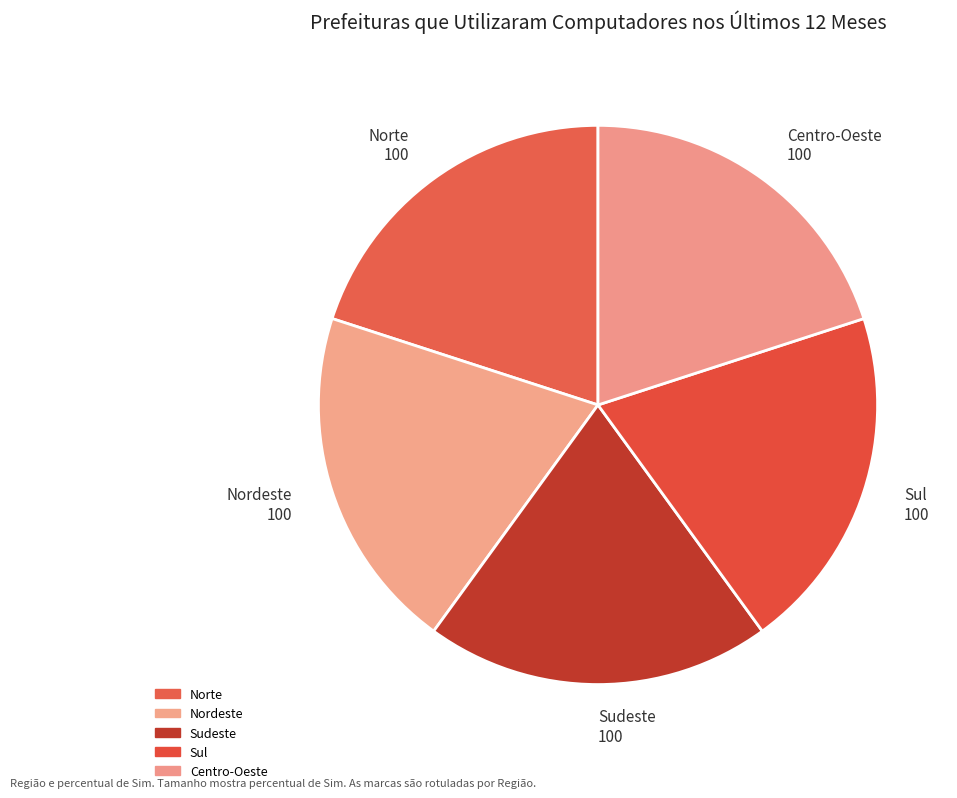

Does any single category account for the majority?

No